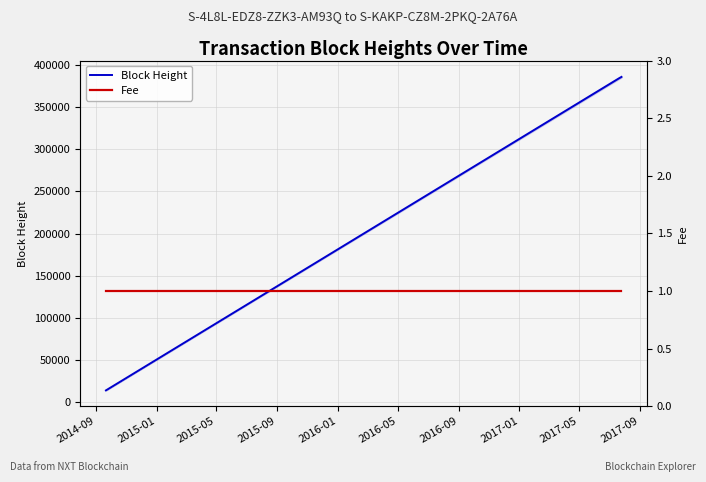

What is the value of the Fee point at the 2nd from the left?

1